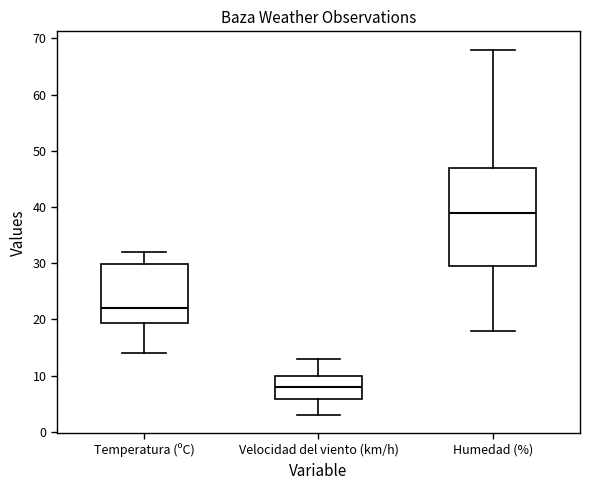

Which box is the tallest, from its lower edge to its upper edge?

Humedad (%)